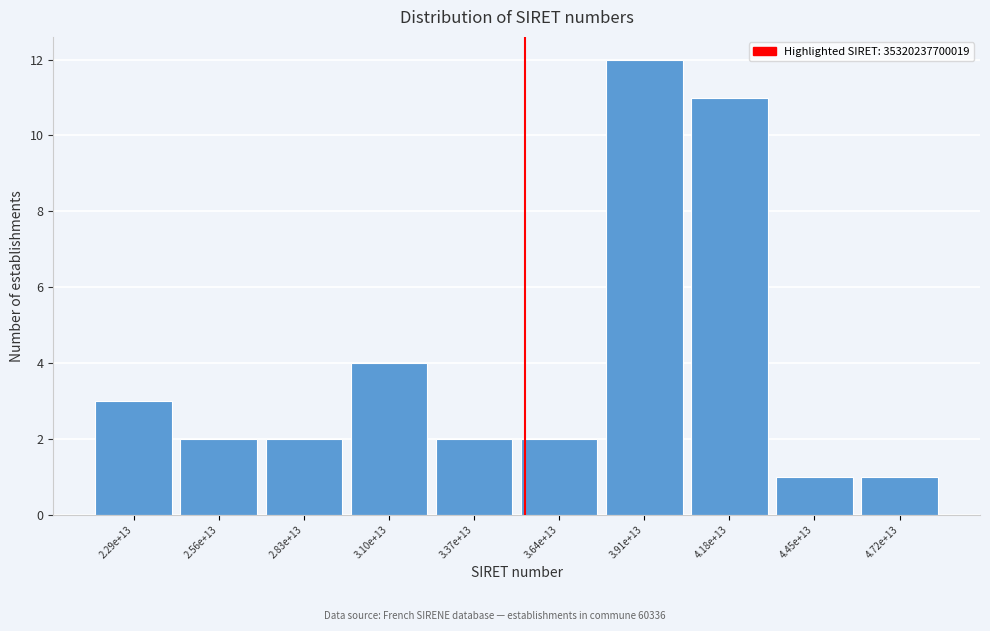

Reading right to left, extract all data points from this chart.

4.72e+13=1	4.45e+13=1	4.18e+13=11	3.91e+13=12	3.64e+13=2	3.37e+13=2	3.10e+13=4	2.83e+13=2	2.56e+13=2	2.29e+13=3